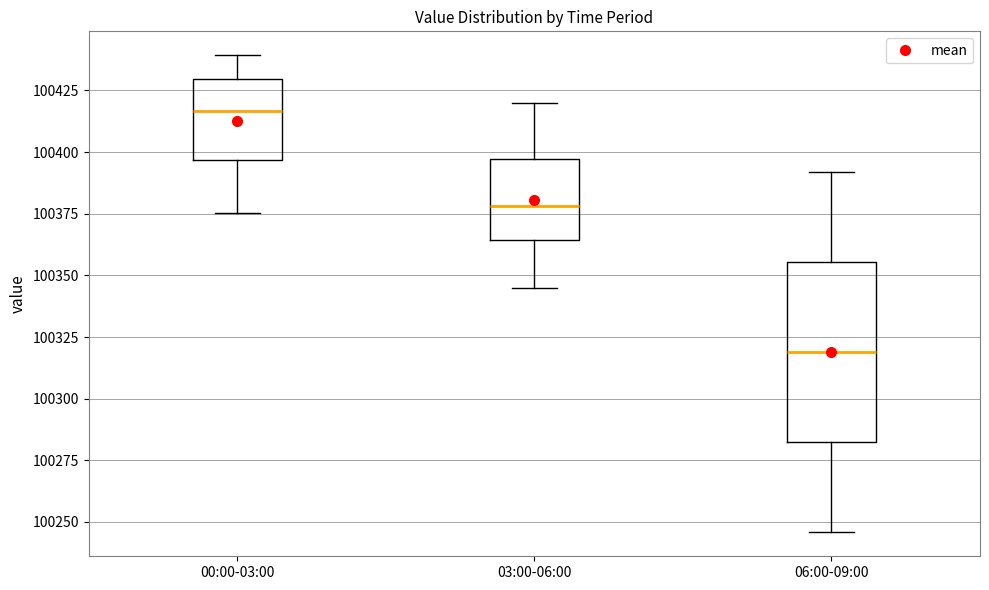

Where does the upper whisker of the box for 03:00-06:00 end on the y-axis? The values are not printed on the chart, so give them approximately, as read against the axis.

100420